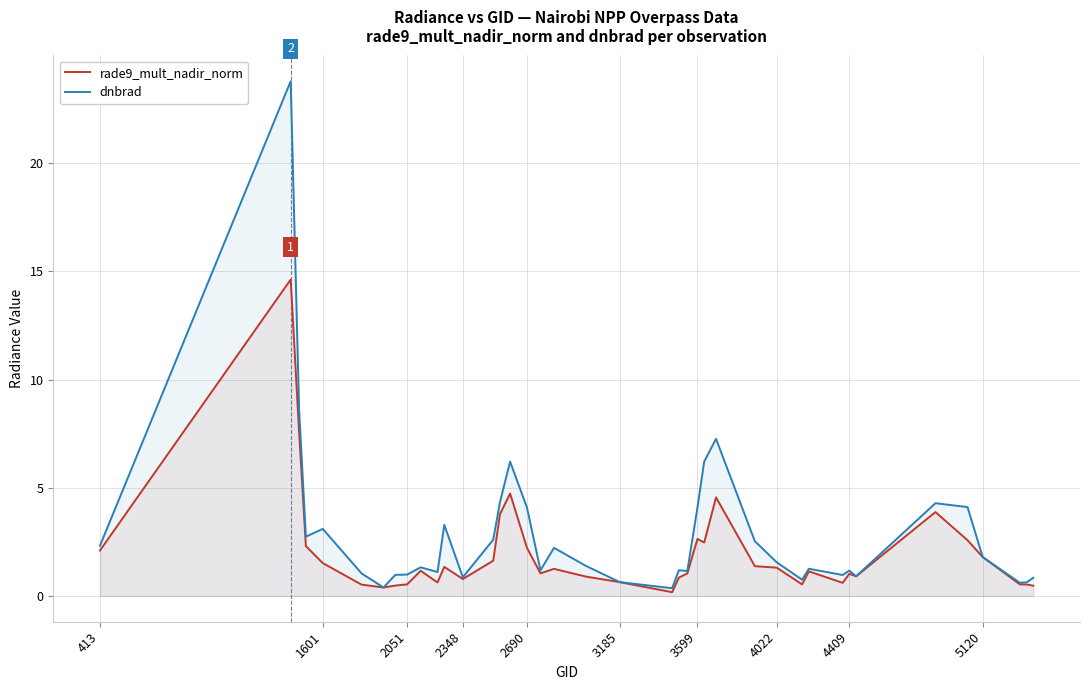

Which series has the widest spread of values?

dnbrad